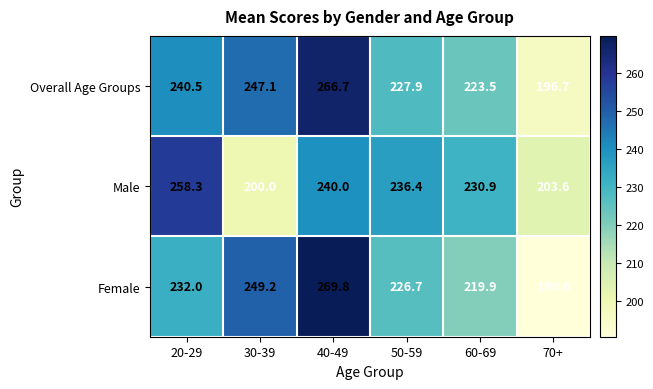

At 50-59, list the series in order from smallest to largest.

Female, Overall Age Groups, Male